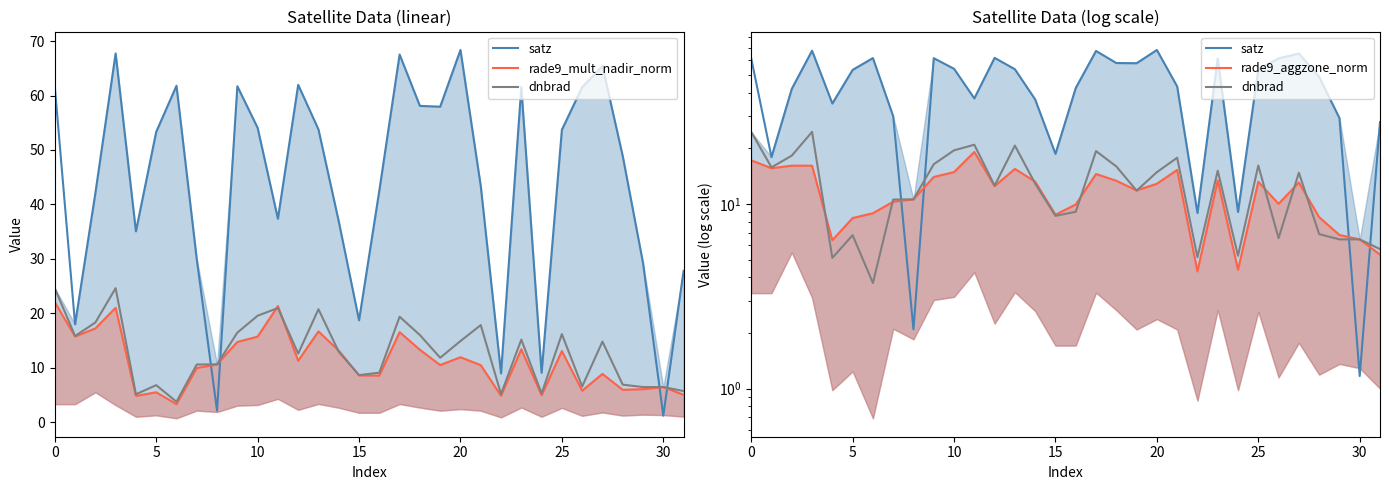

Rank the series at 20 from lowest to highest value.

rade9_mult_nadir_norm, dnbrad, rade9_aggzone_norm, satz